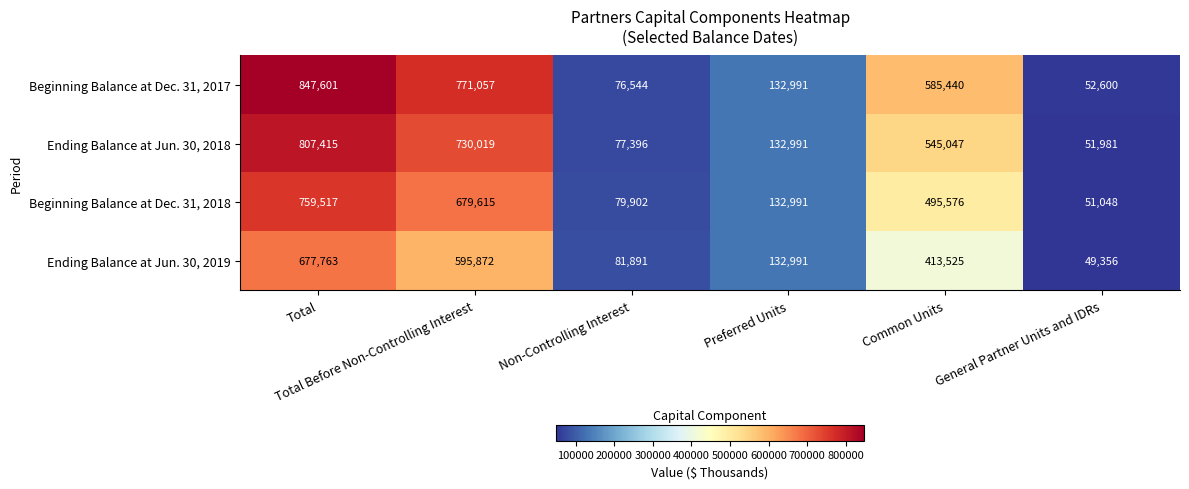

What is the difference between the maximum and minimum values in the Ending Balance at Jun. 30, 2018 series?

755434